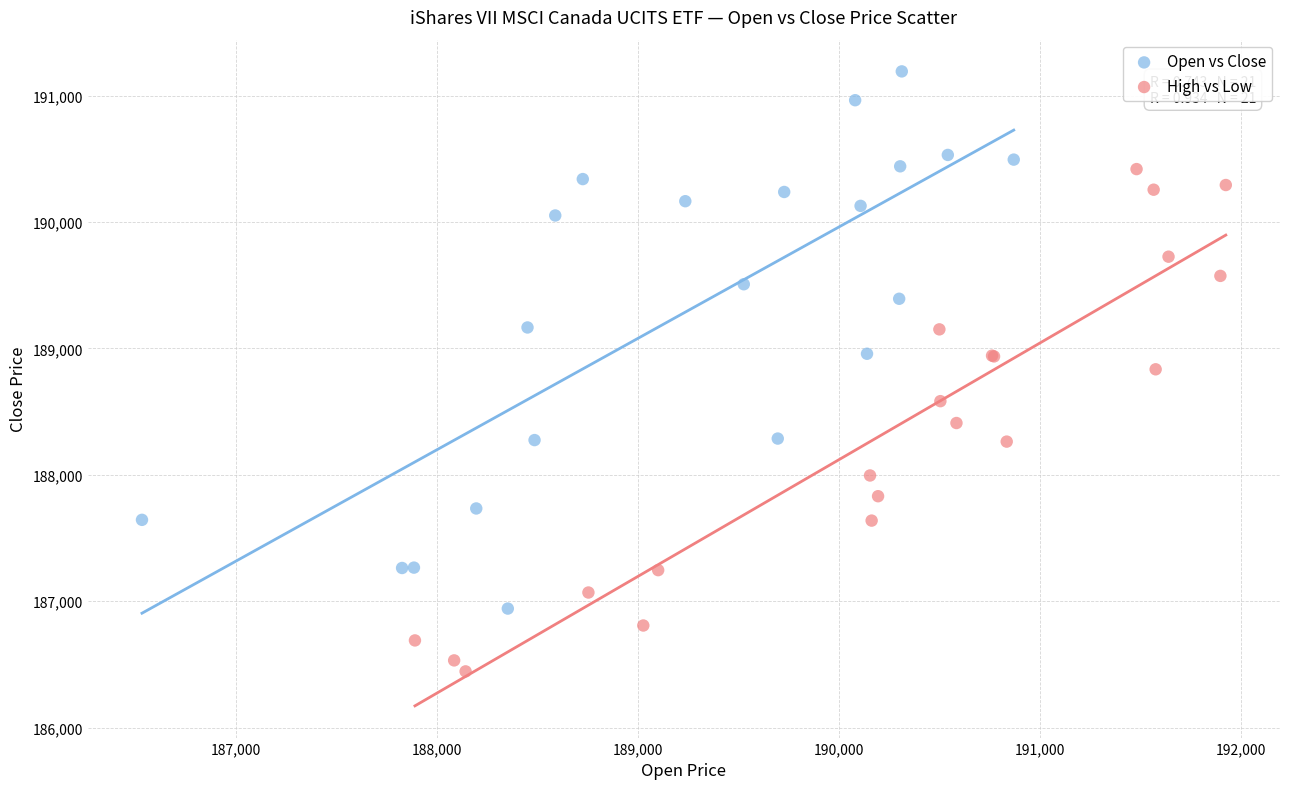

Which series reaches the minimum Y coordinate?

High vs Low